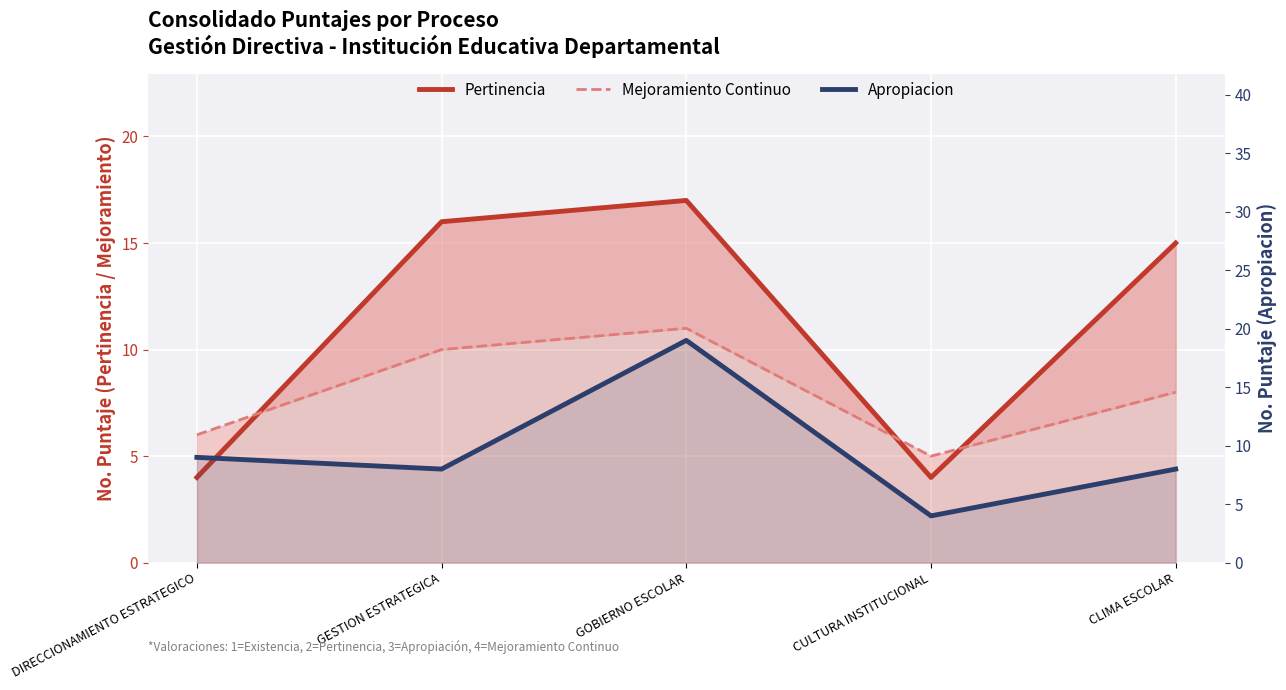

List the series in order of their overall mean, lowest first.

Mejoramiento Continuo, Apropiacion, Pertinencia